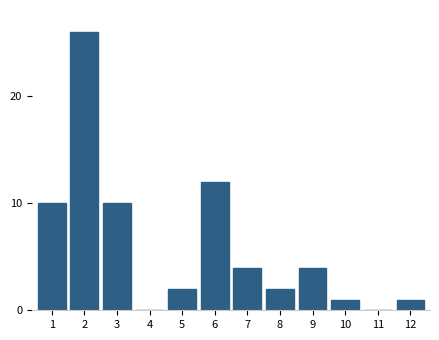

Reading left to right, list all the values displayed in this chart.

1=10	2=26	3=10	4=0	5=2	6=12	7=4	8=2	9=4	10=1	11=0	12=1